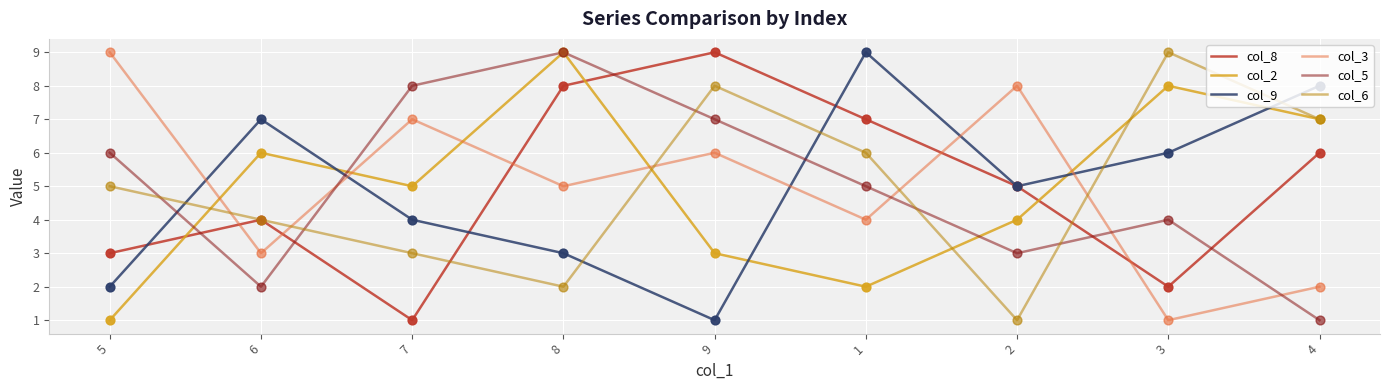

Is the value of col_2 at 5 greater than the value of col_8 at 2?

No